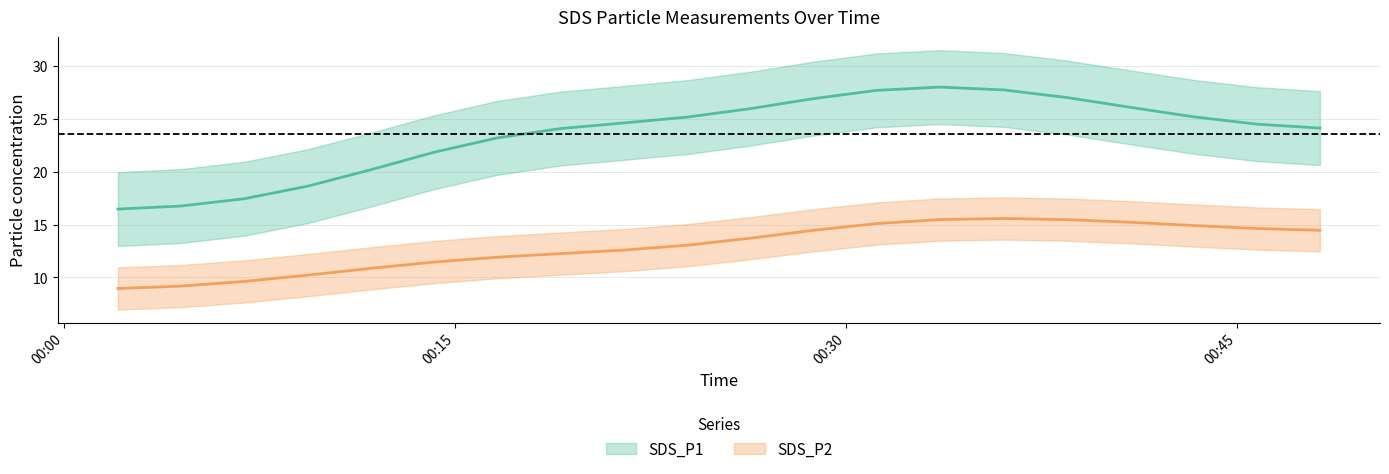

True or false: SDS_P2 and SDS_P1 cross at least once.

False